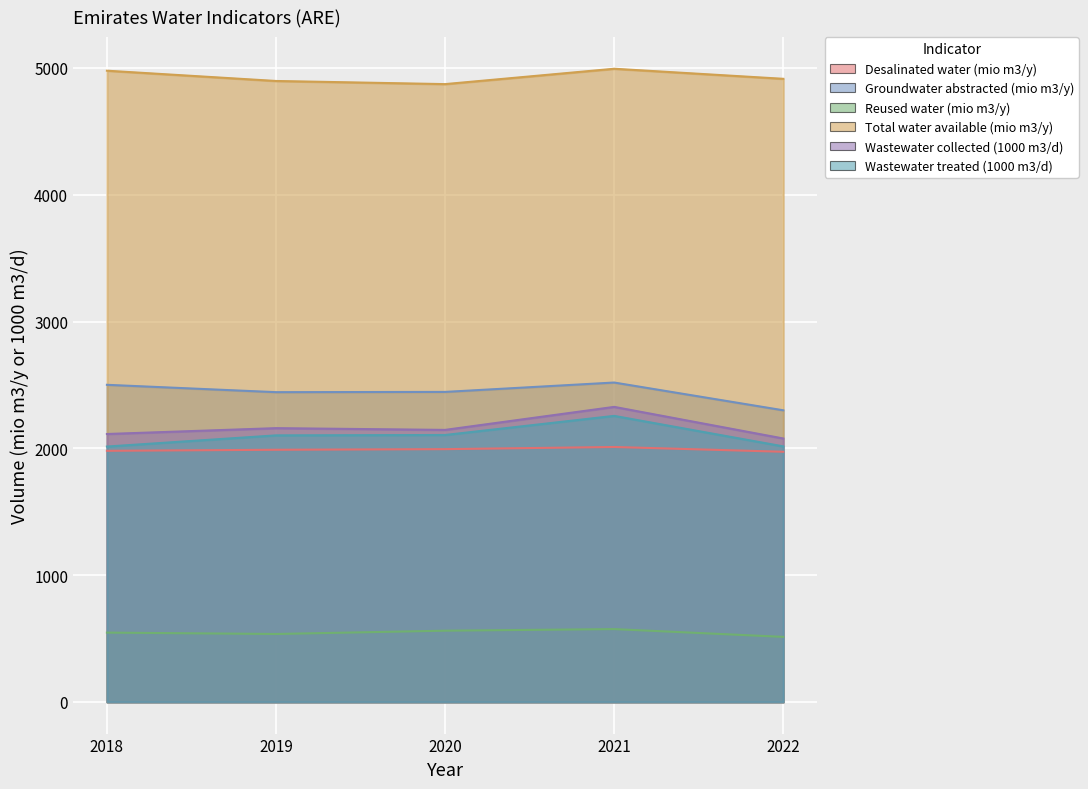

At which label does Wastewater treated (1000 m3/d) first exceed 2102?

2019